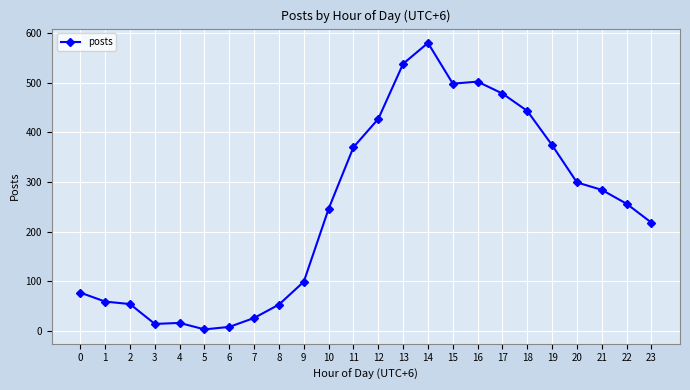

Which label corresponds to the largest value in the chart?

14